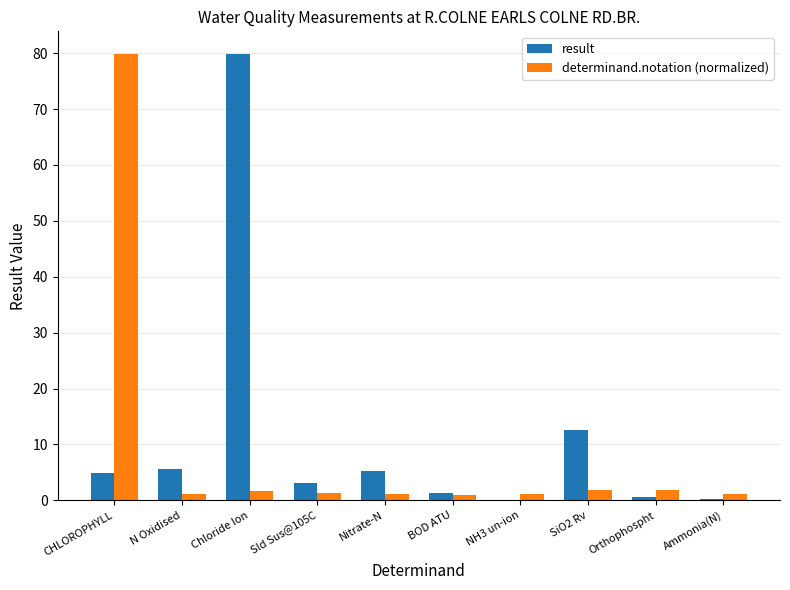

Where does the result series first go above 4?

CHLOROPHYLL